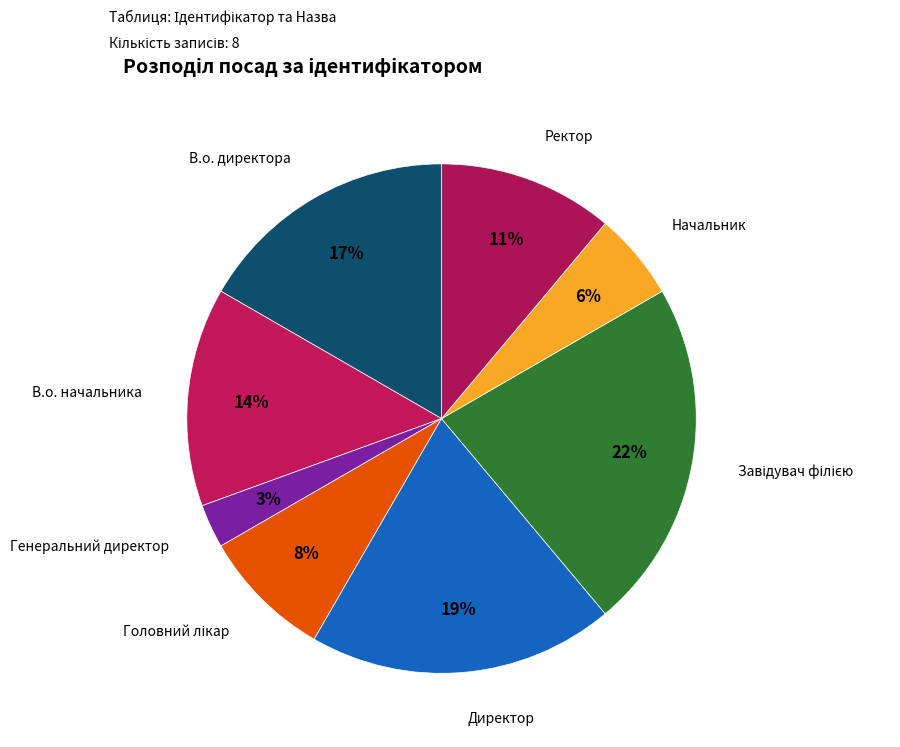

Count the number of slices in the pie.

8